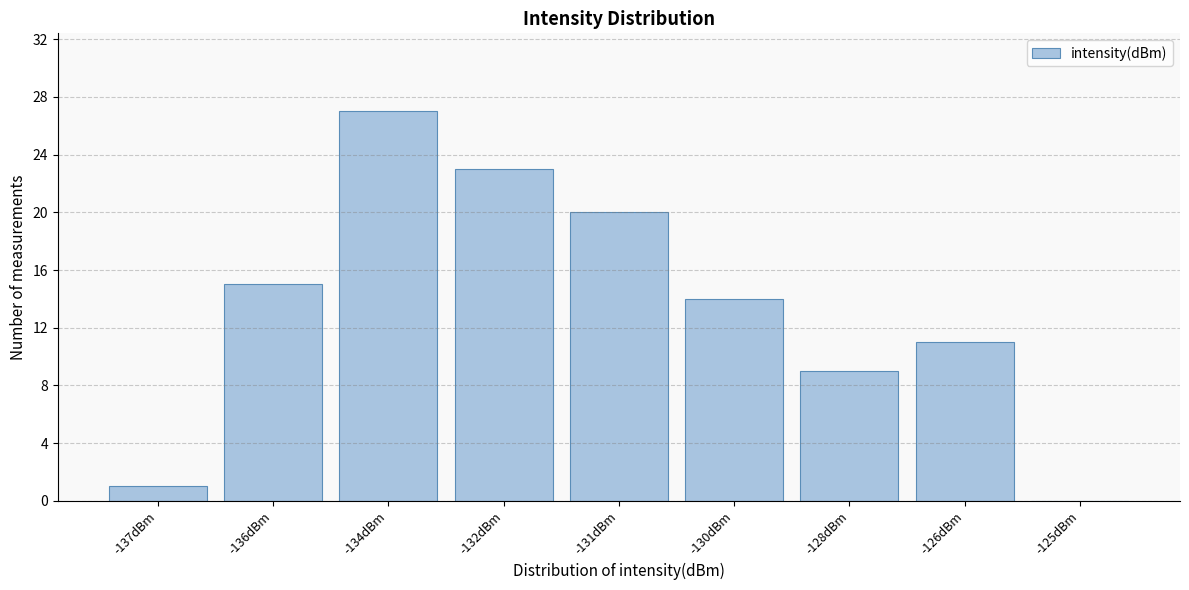

Reading left to right, what are all the values shown in this chart?

-137dBm=1	-136dBm=15	-134dBm=27	-132dBm=23	-131dBm=20	-130dBm=14	-128dBm=9	-126dBm=11	-125dBm=0